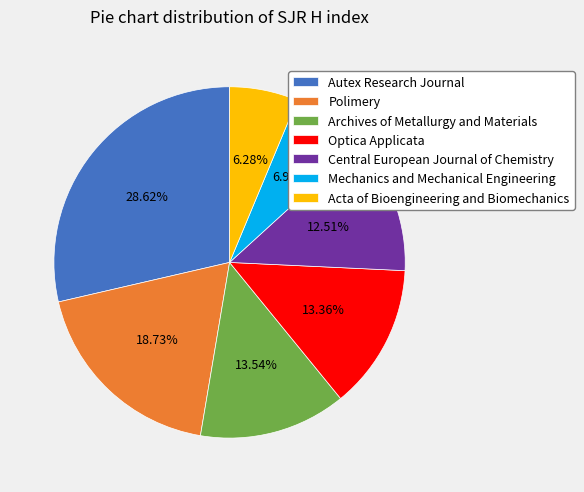

Count the number of slices in the pie.

7